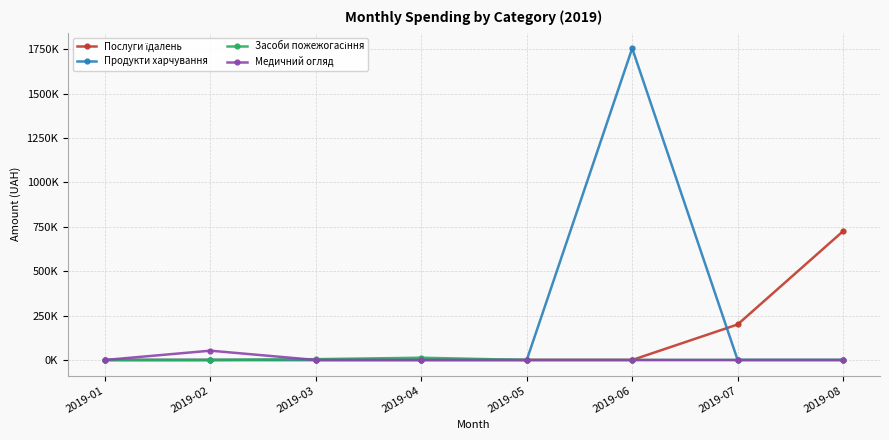

Rank the categories by Продукти харчування value from lowest to highest.

2019-01, 2019-02, 2019-03, 2019-04, 2019-05, 2019-07, 2019-08, 2019-06